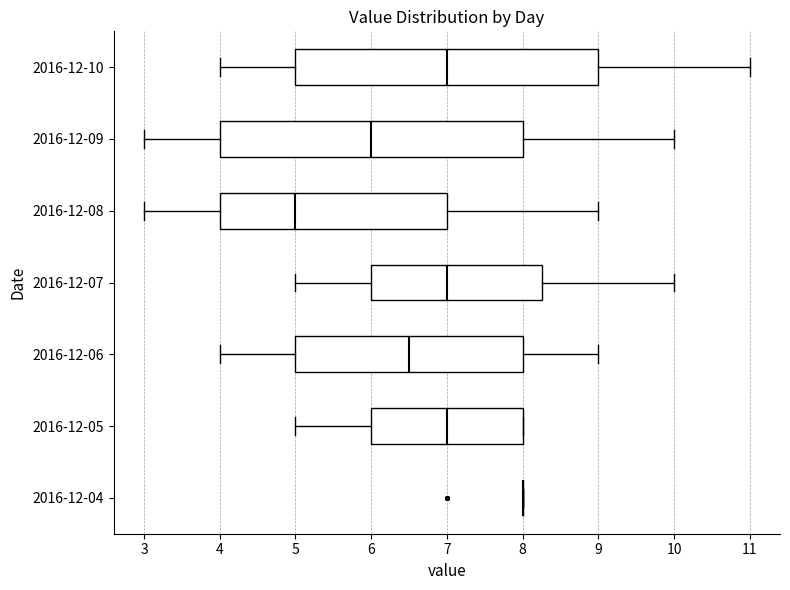

Where is the right edge of the box for 2016-12-10 on the x-axis? The values are not printed on the chart, so give them approximately, as read against the axis.

9.0